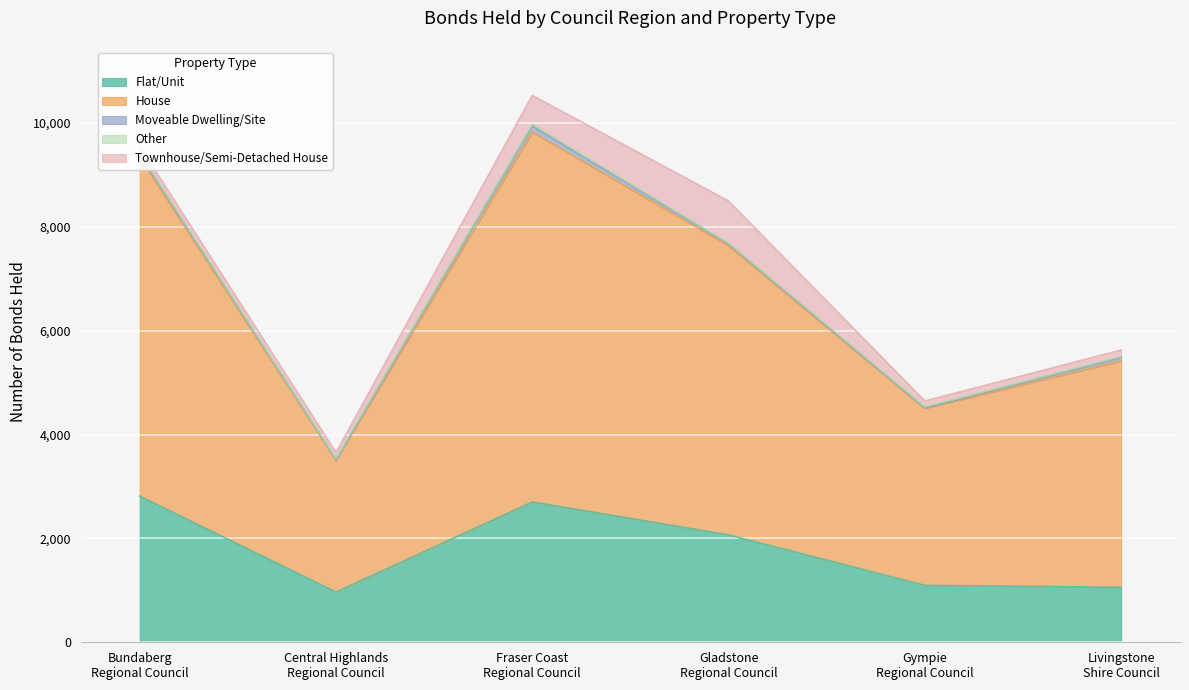

Which series changed the most between Bundaberg Regional Council and Gladstone Regional Council?

House